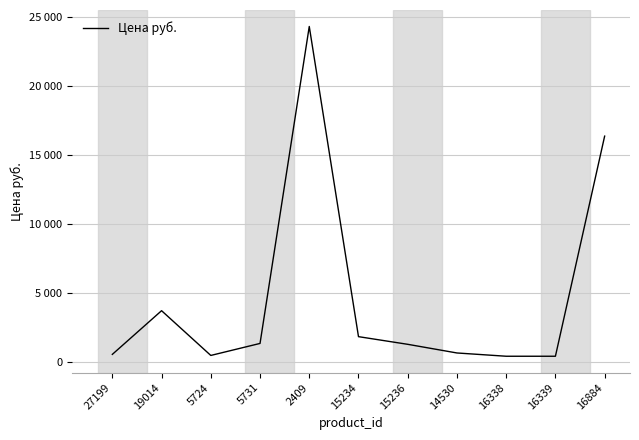

Reading left to right, list all the values displayed in this chart.

27199=537	19014=3700	5724=459	5731=1329	2409=24283	15234=1820	15236=1265	14530=638	16338=401	16339=401	16884=16342